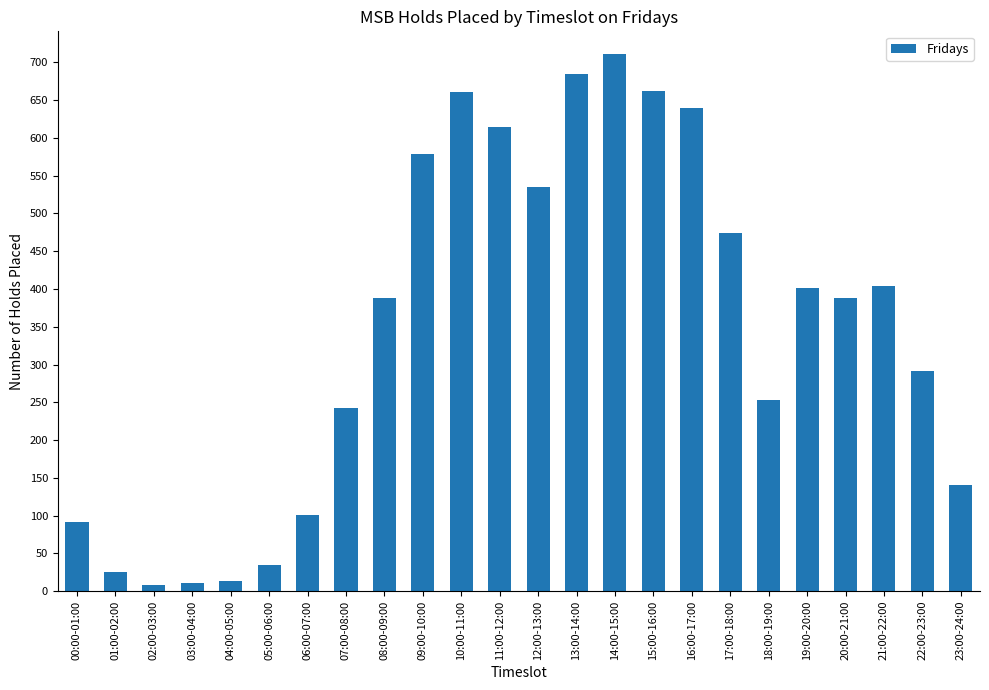

What is the label of the 17th bar from the left?

16:00-17:00